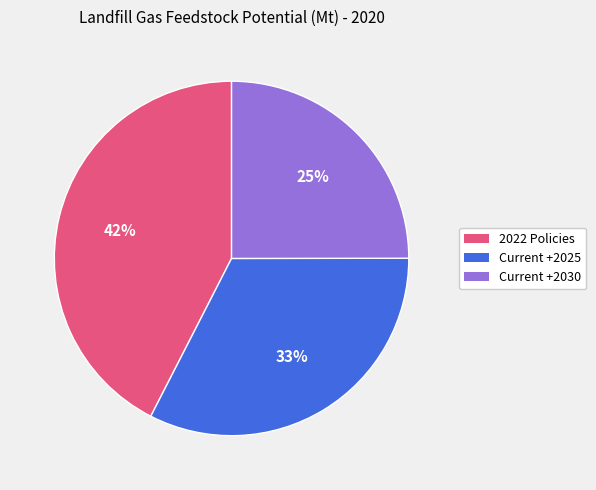

Is the sum of 2022 Policies and Current +2030 greater than half?

Yes